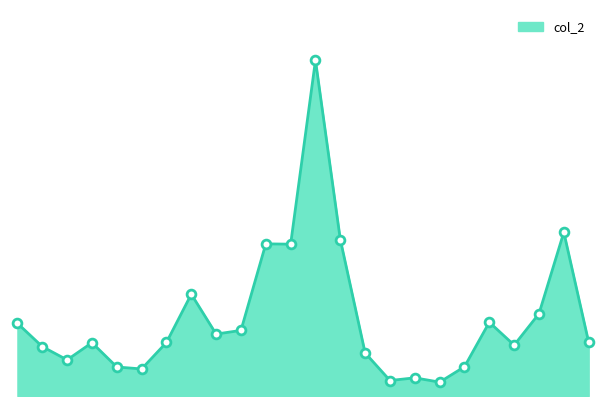

Is this an area chart (filled region under the line)?

Yes